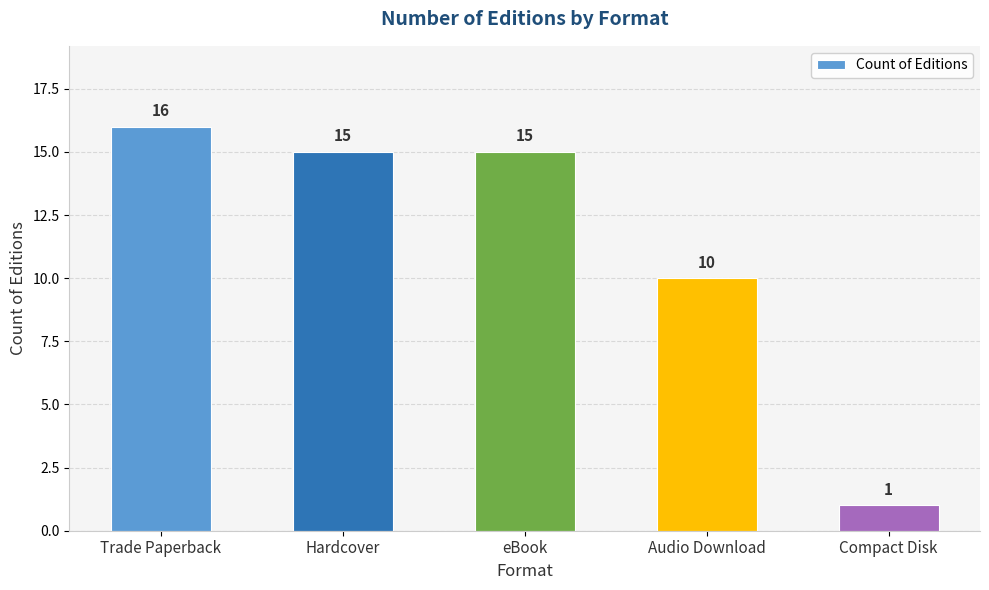

The value at Trade Paperback is 16. True or false?

True